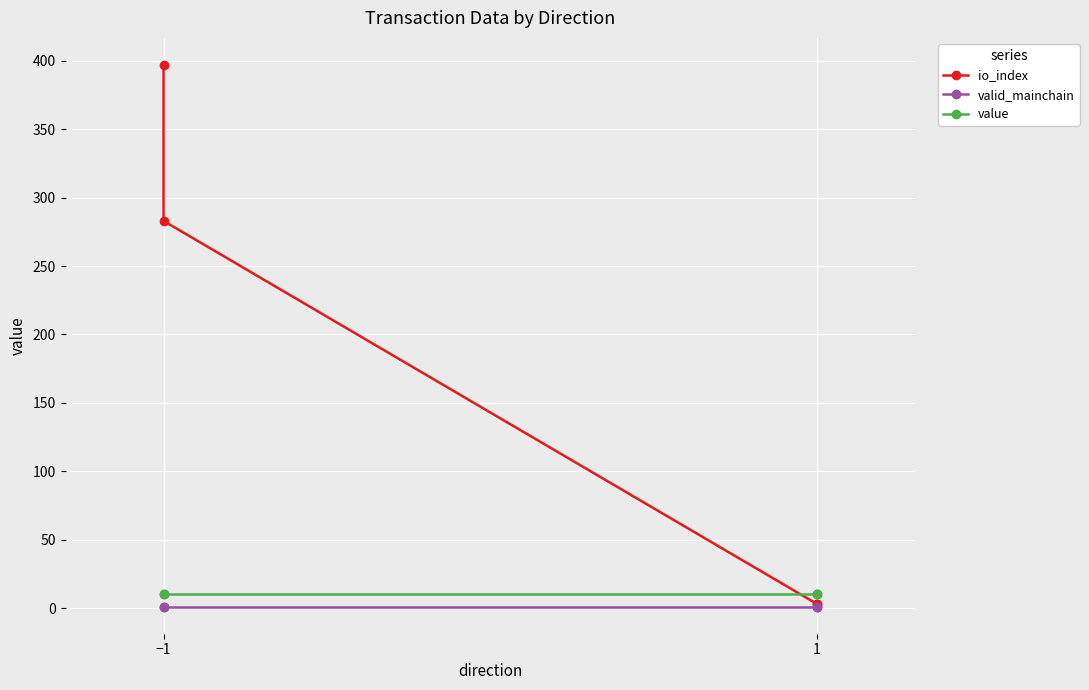

Which series has the largest total across all categories?

io_index